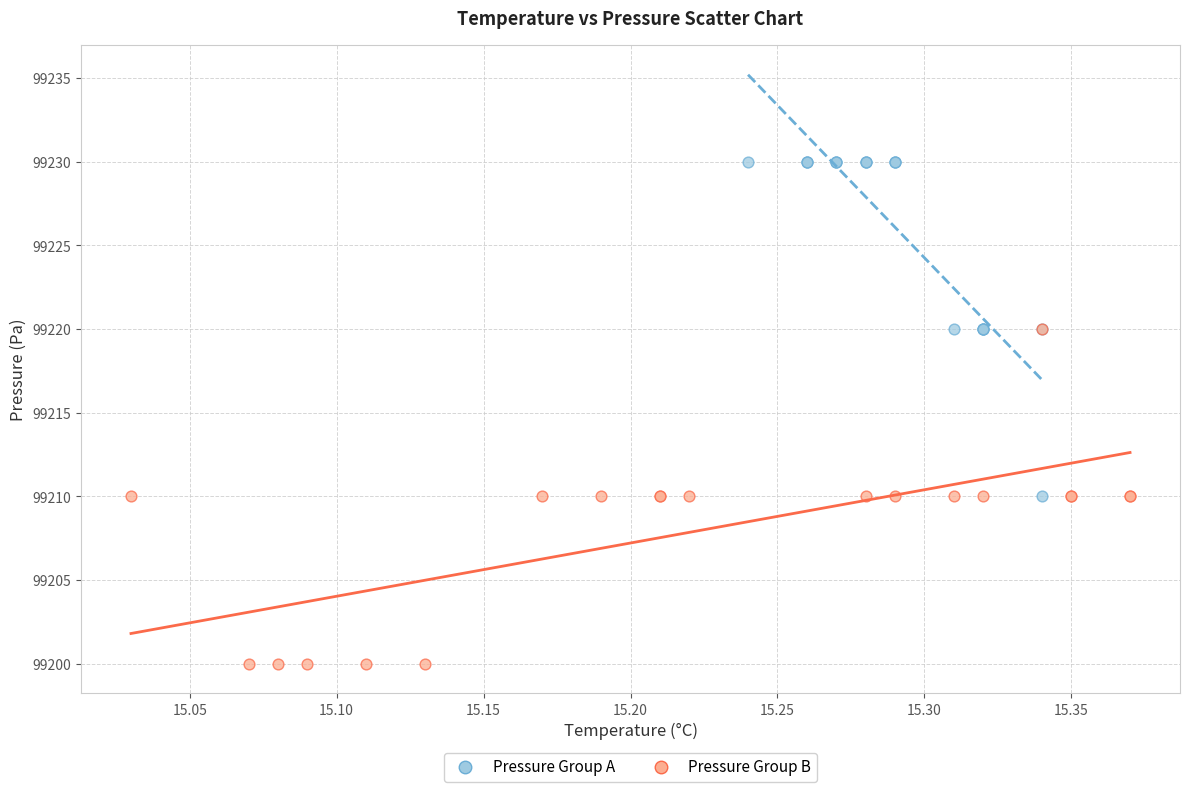

Which series reaches the maximum Y coordinate?

Pressure Group A